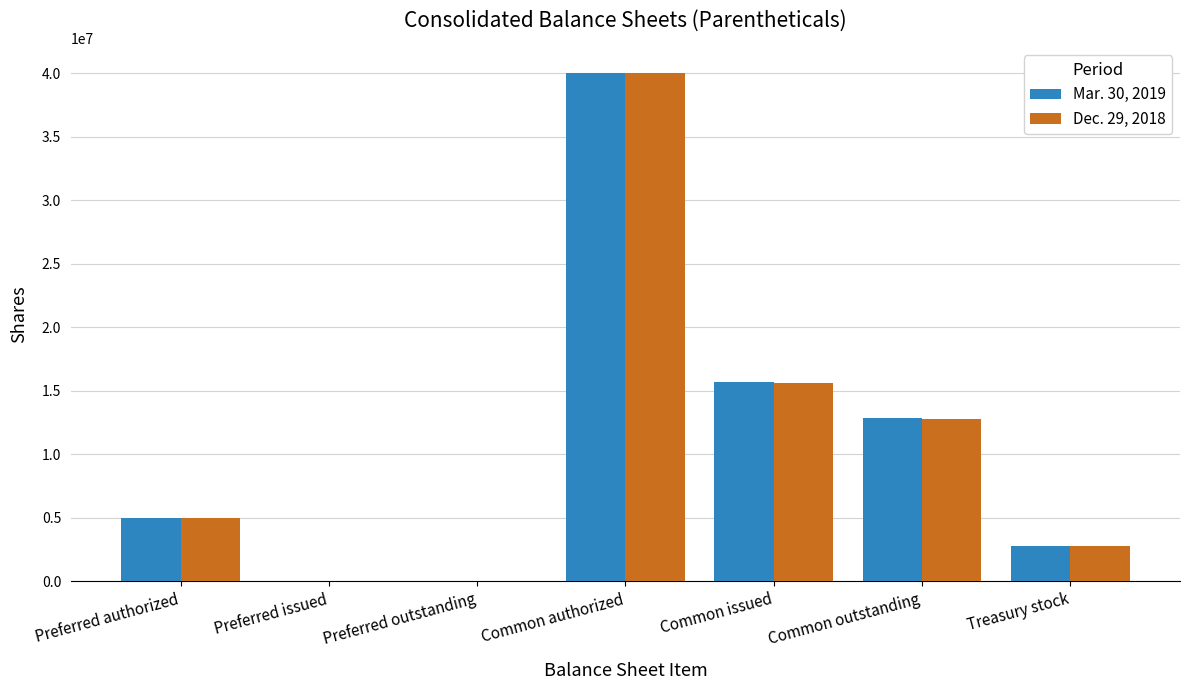

At which category is the sum across all series the highest?

Common authorized